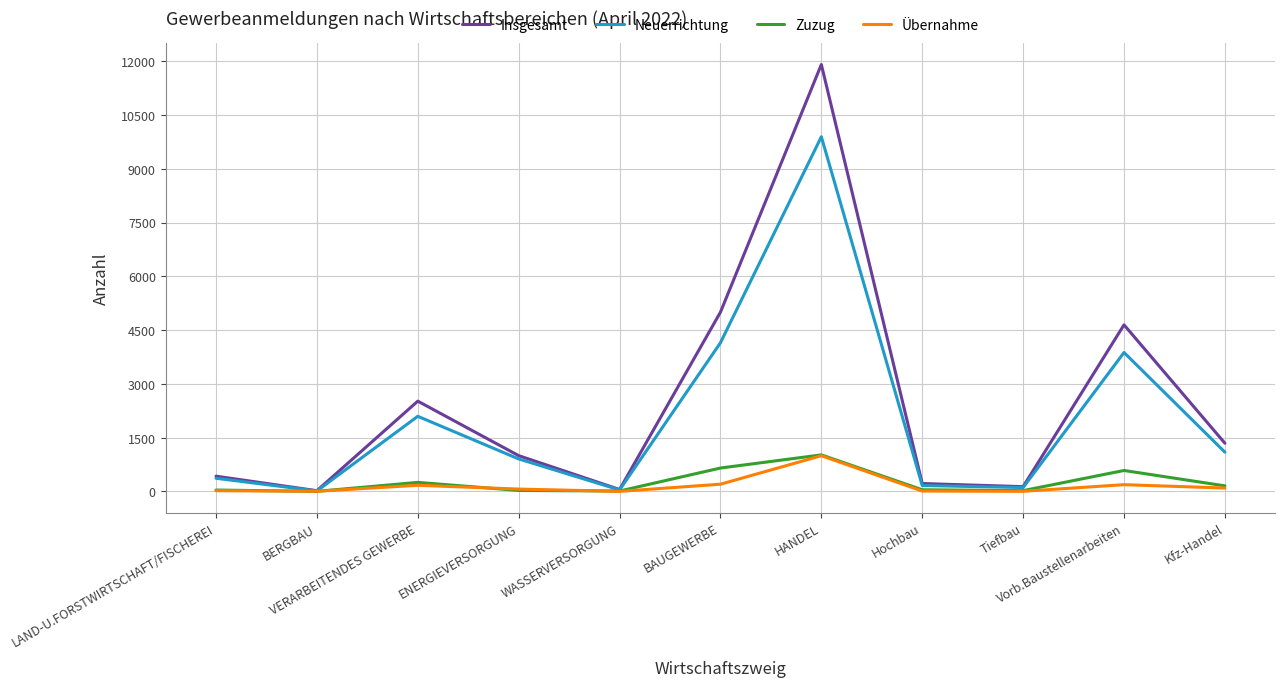

What is the highest value of the Neuerrichtung series?

9893